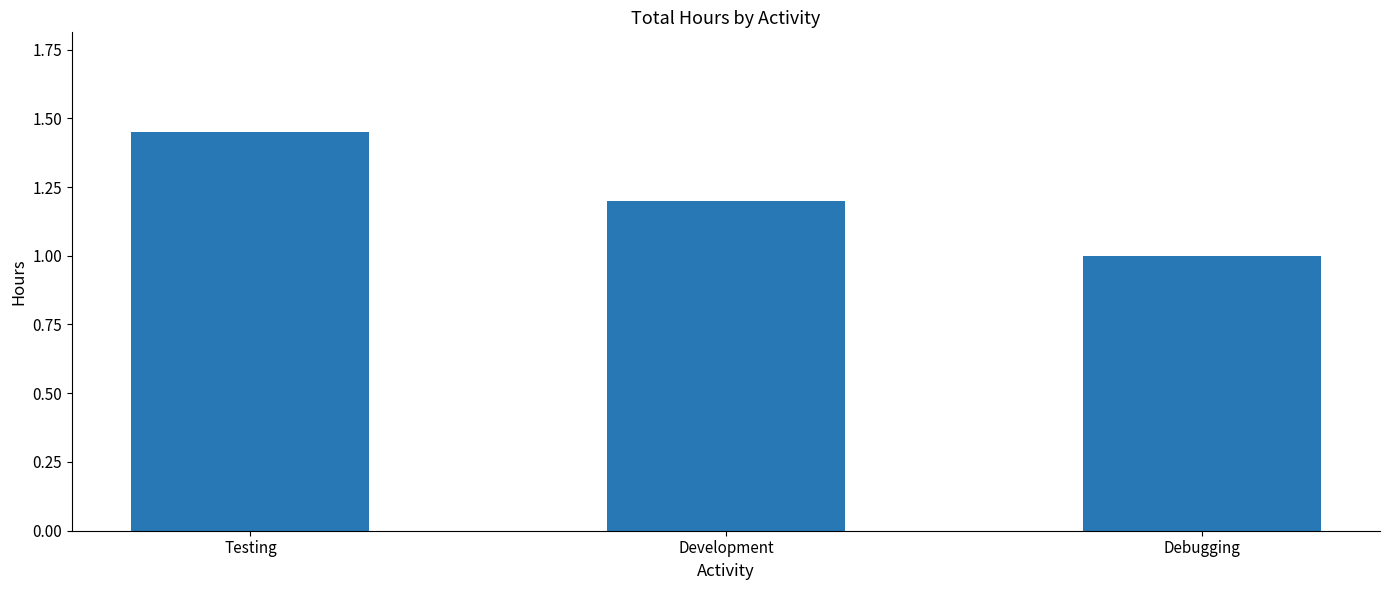

Are the bars grouped side by side (vs. stacked)?

No